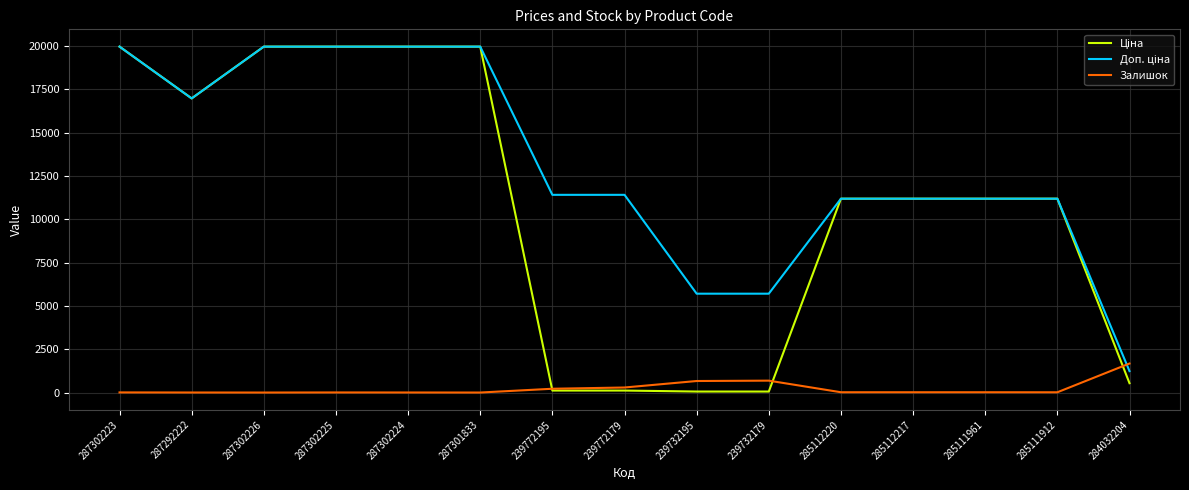

True or false: Залишок has a value of 0.0 at 287302226.

True